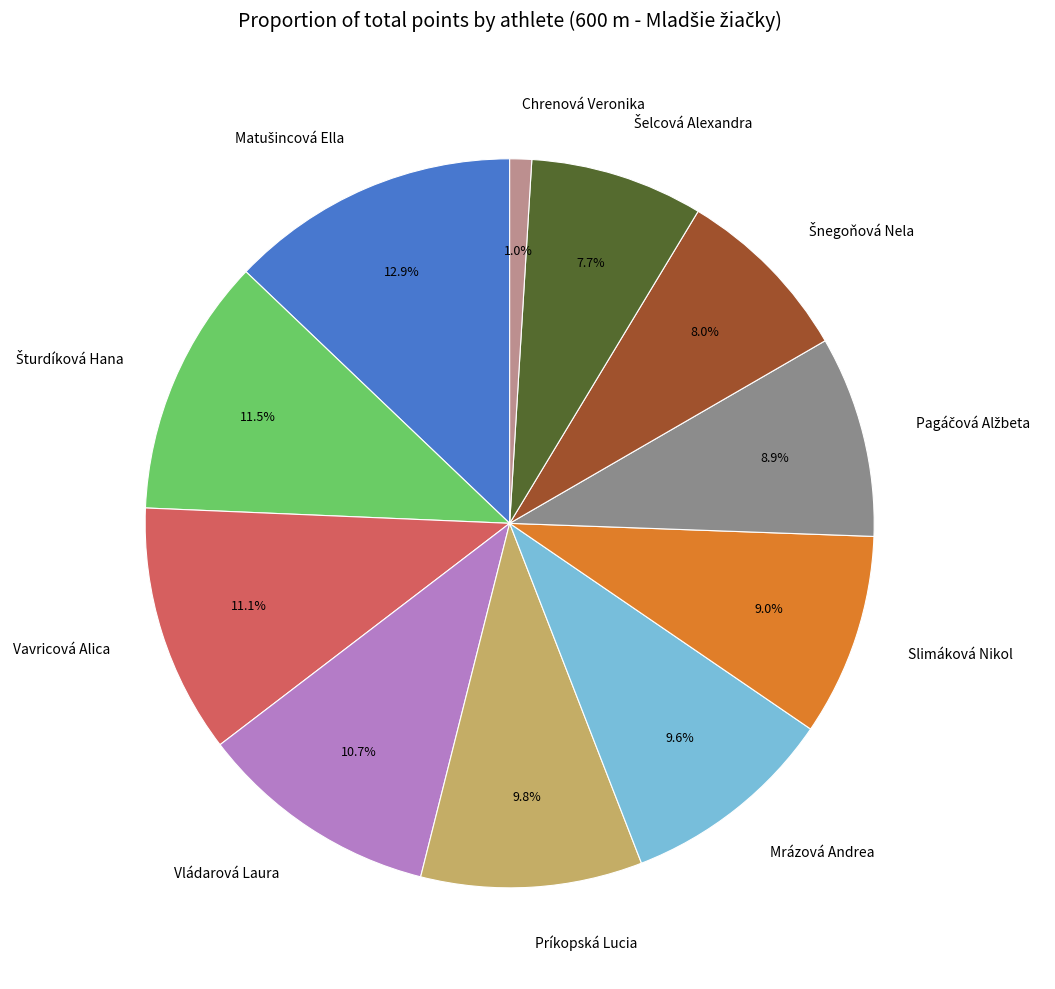

Is there any slice that represents more than half of the pie?

No